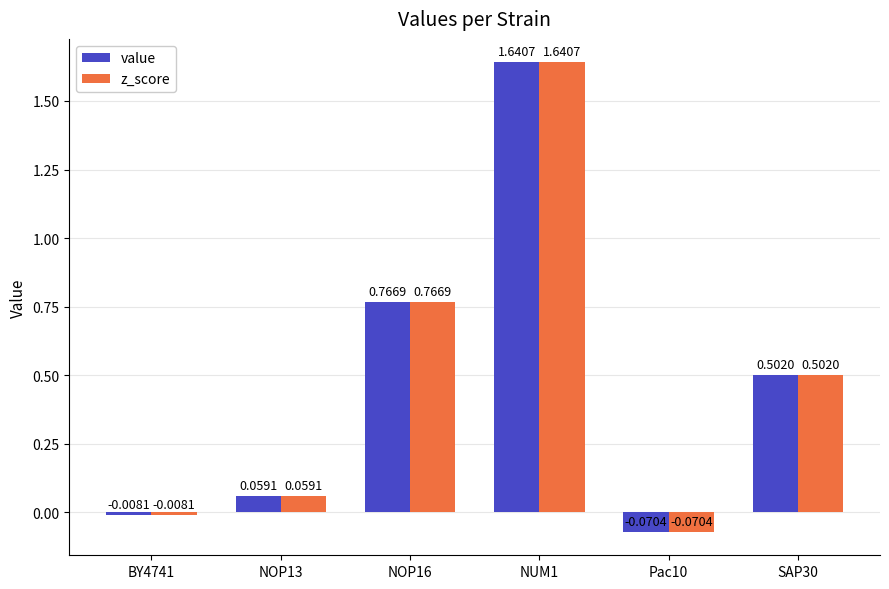

Is the value of z_score at NUM1 greater than the value of value at BY4741?

Yes